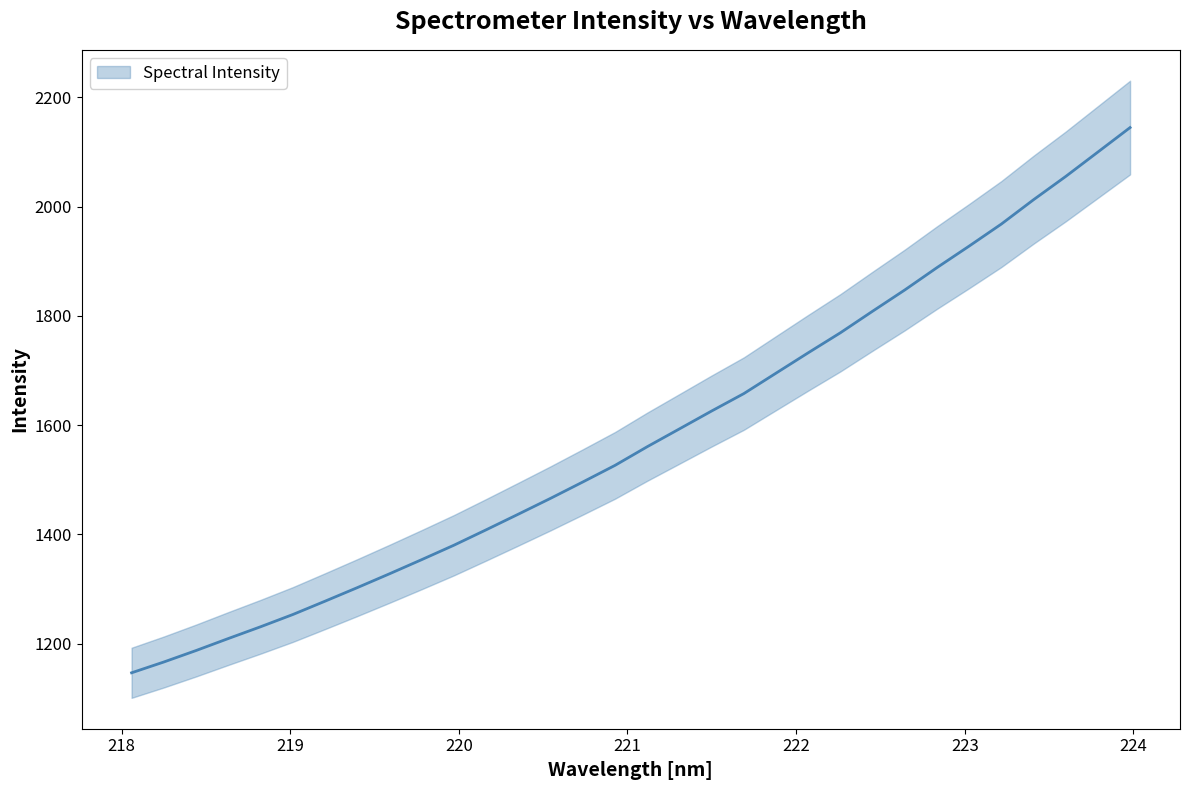

What position from the left is 219.3979?

8